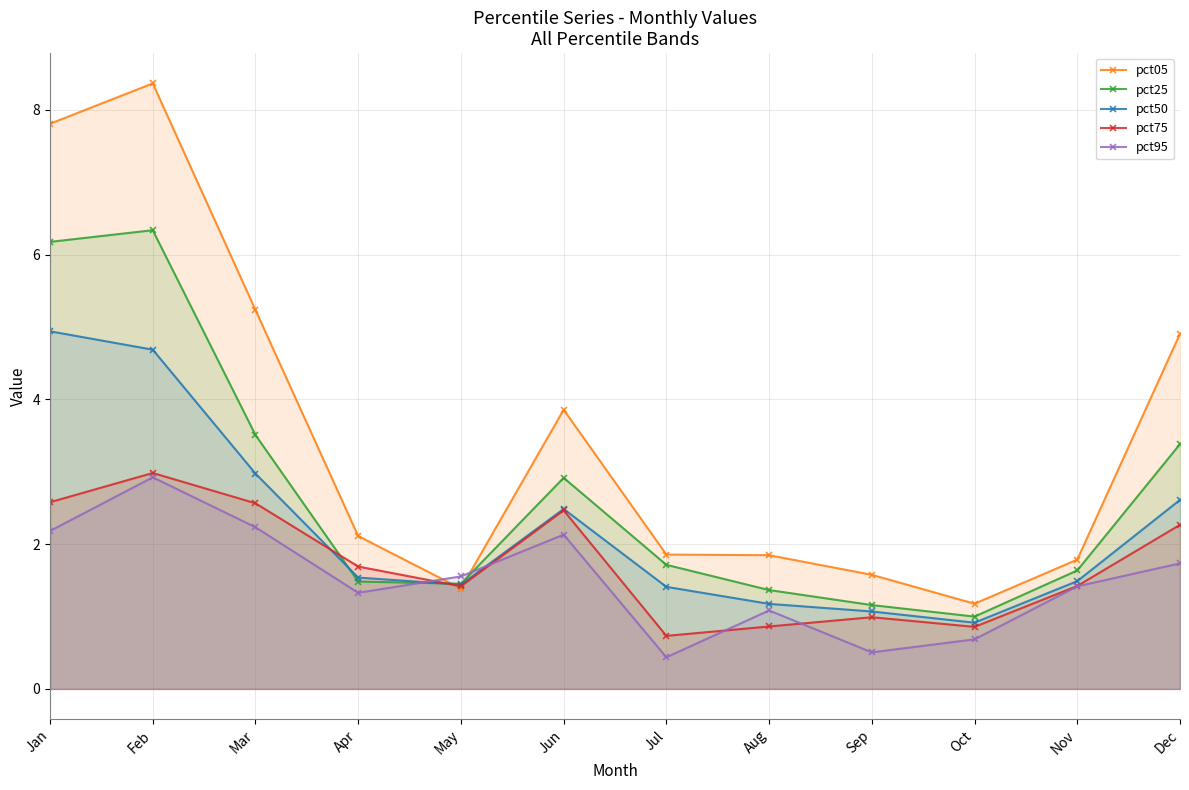

What is the difference between the maximum and minimum values in the pct50 series?

4.0